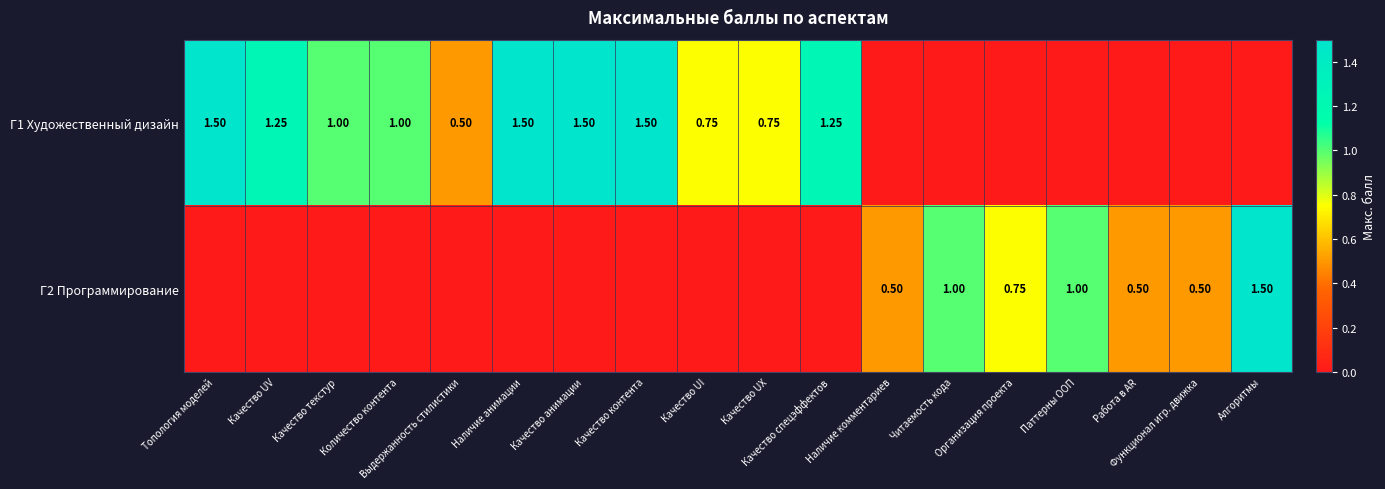

Count the Г2 Программирование values in the range 0 to 1.

17